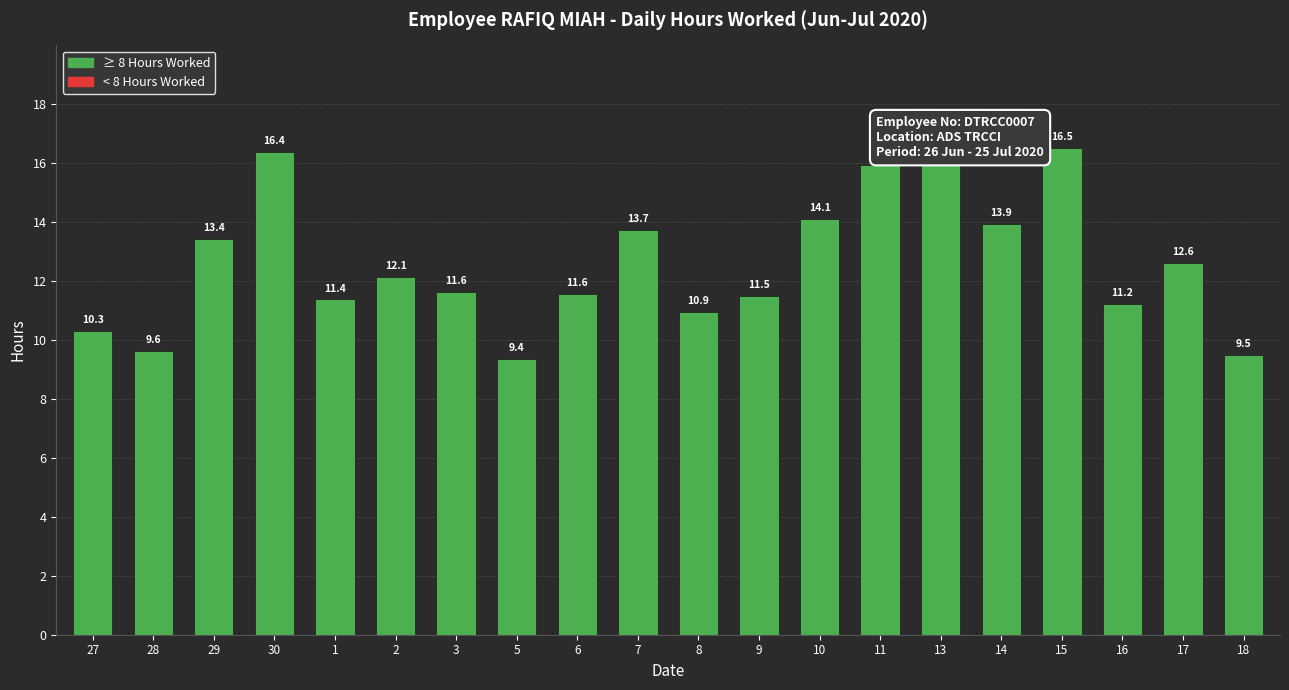

Does the chart contain stacked bars?

No